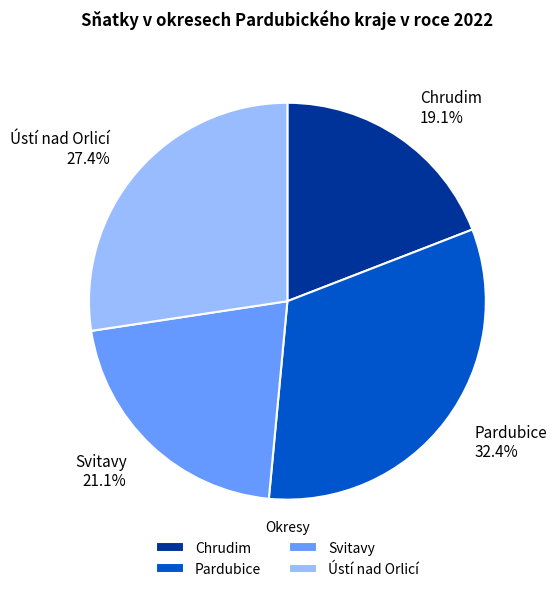

Is there any slice that represents more than half of the pie?

No